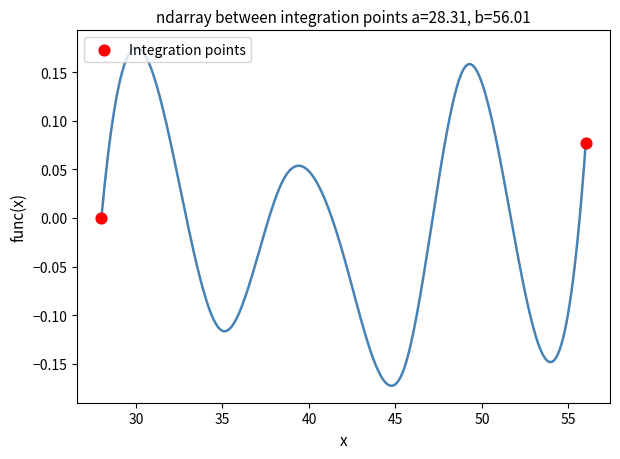

What is the range of X values (max minus min)?

28.0